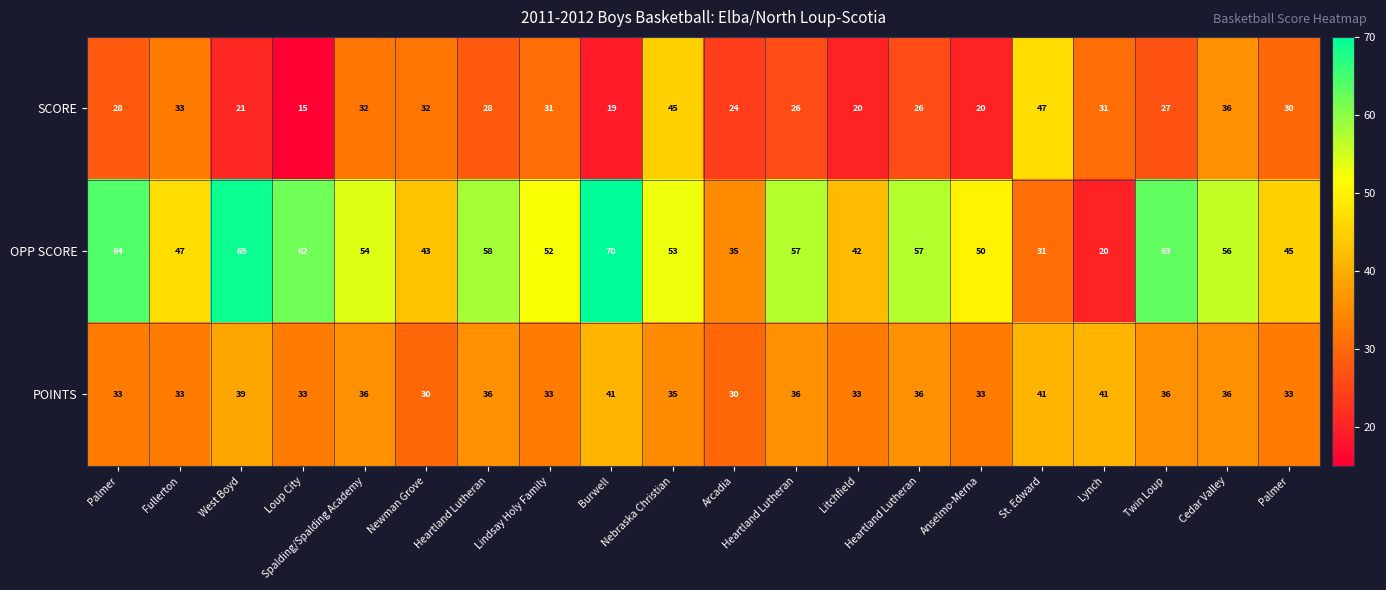

How many data points in POINTS are less than 36?

10